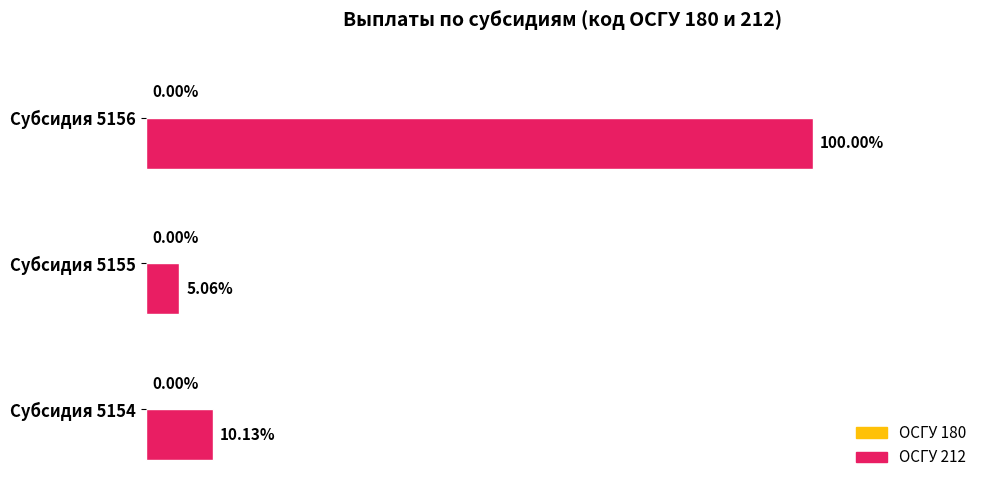

Where does the data first go above 8000?

Субсидия 5156